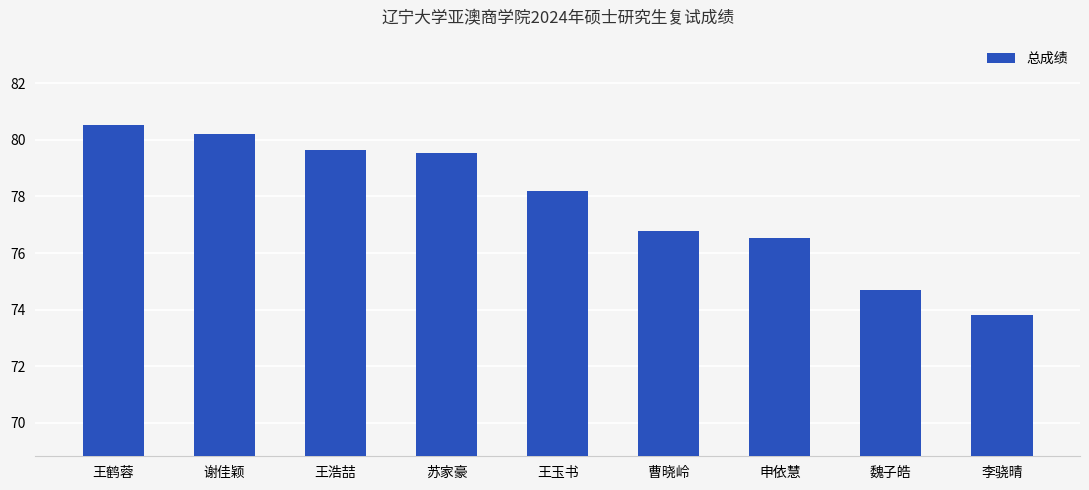

How many data points are above 78?

5